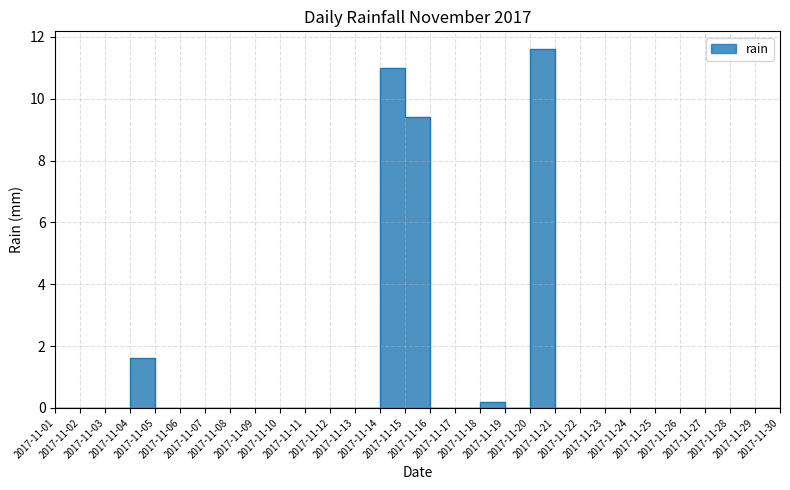

Between 2017-11-02 and 2017-11-19, which is larger?

2017-11-19